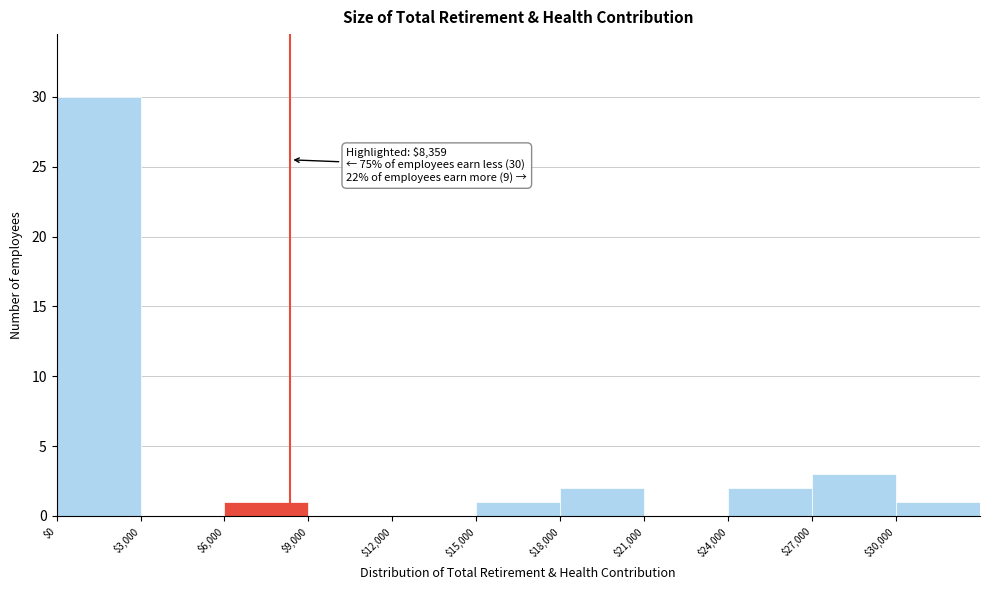

Which range on the x-axis has the tallest bar?

0 to 3000